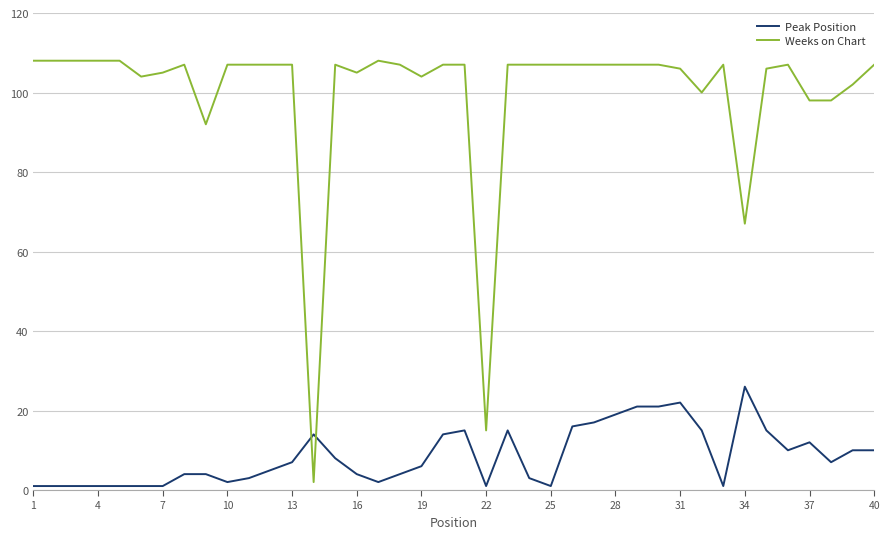

True or false: Peak Position and Weeks on Chart cross at least once.

True